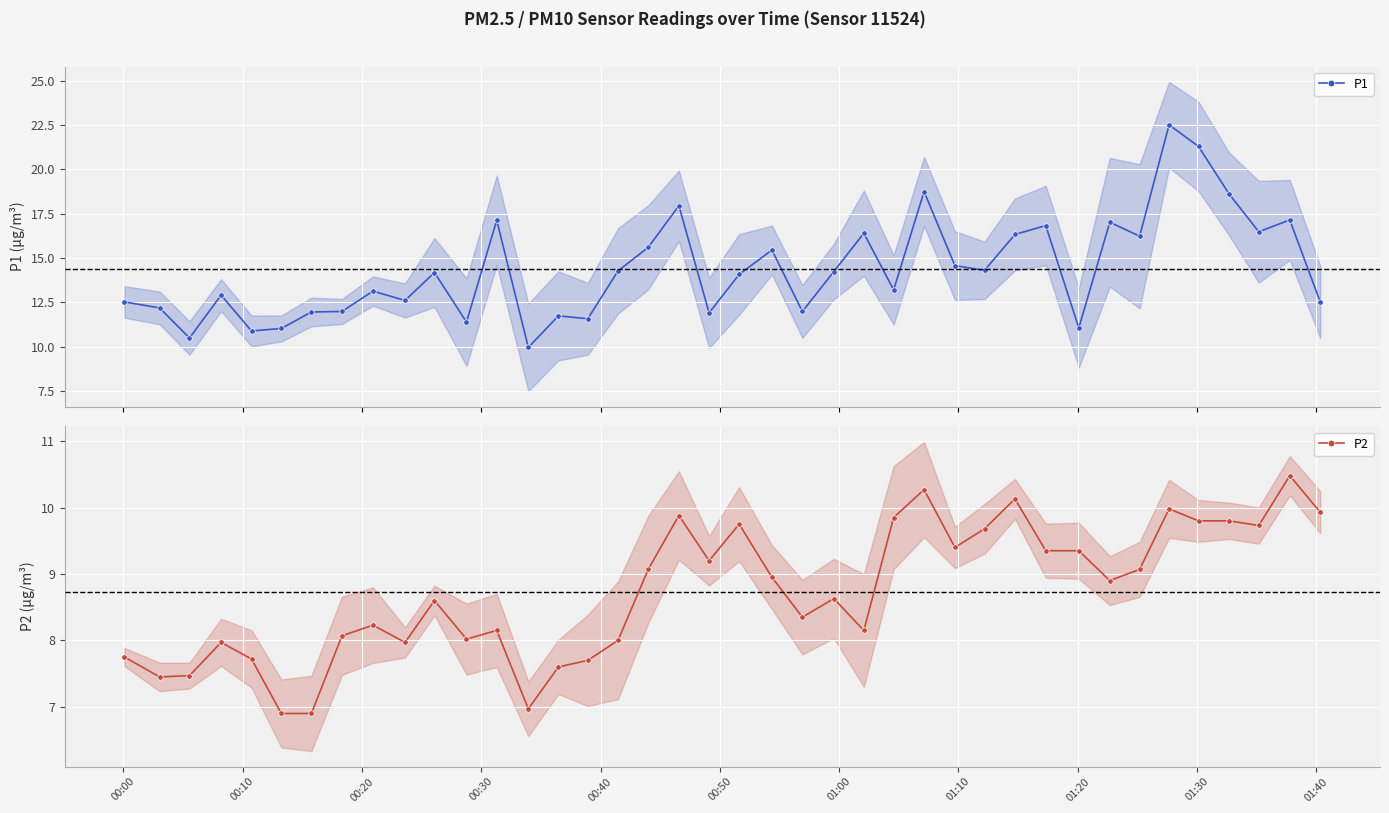

What is the value of the P2 point at the 25th from the left?

8.2